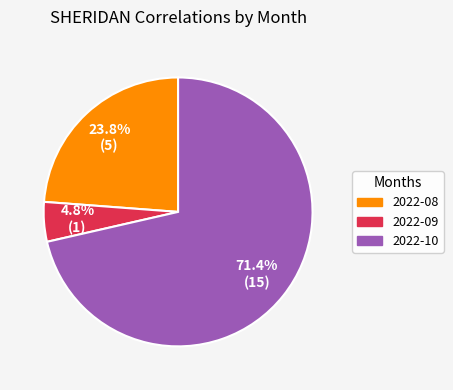

What is the largest slice in the pie chart?

2022-10